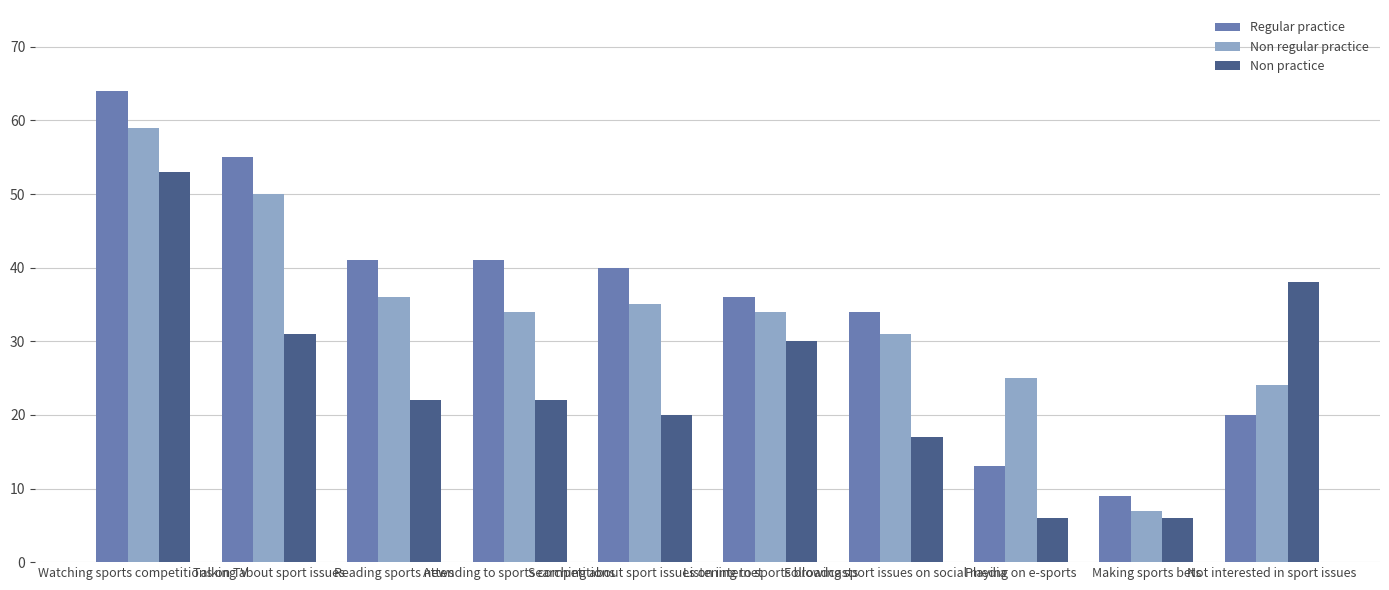

Does the chart contain any negative values?

No